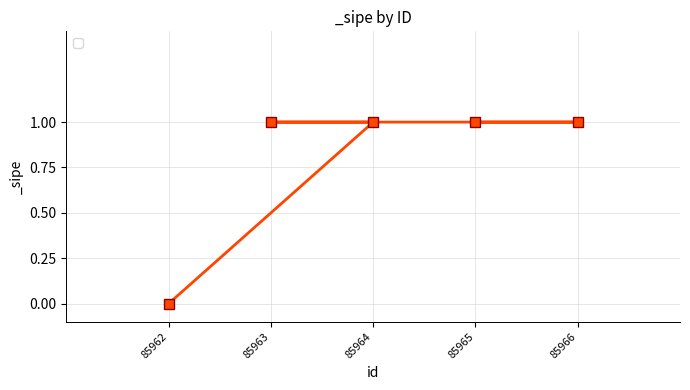

List the labels in order of value, smallest first.

85962, 85964, 85963, 85966, 85965